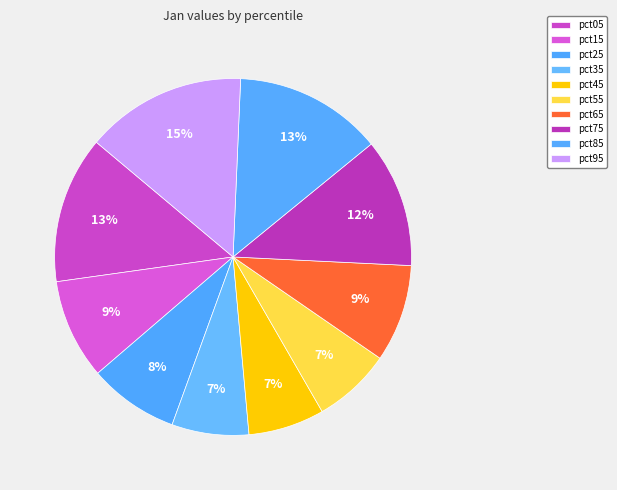

Do pct05 and pct75 together represent more than half of the pie?

No